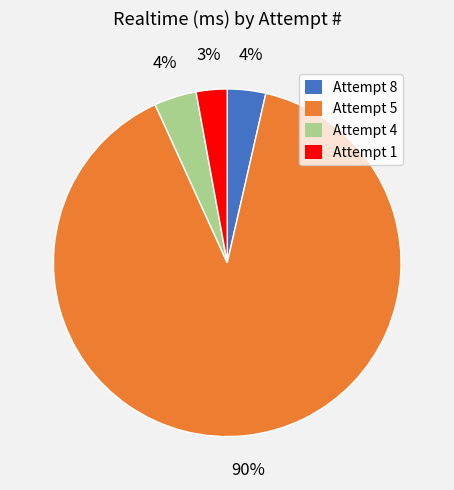

What percentage is the Attempt 1 slice, to the nearest percent?

3%